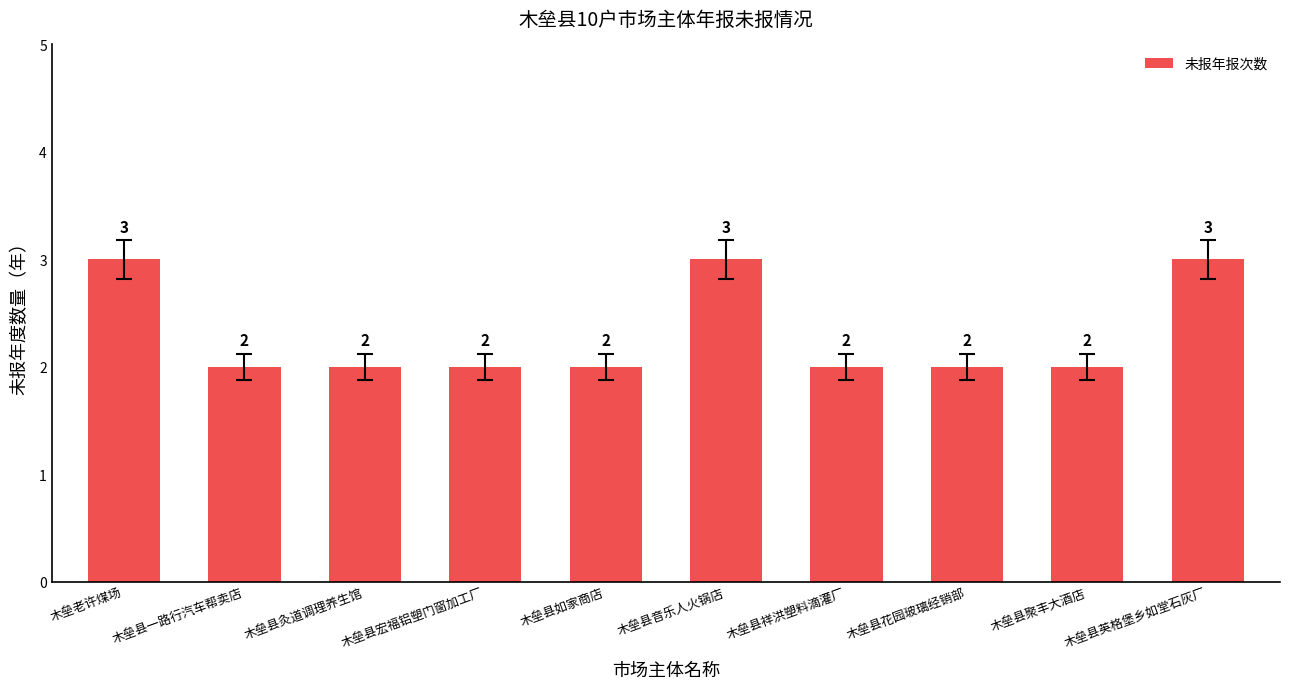

What position from the right is 木垒县灸道调理养生馆?

8